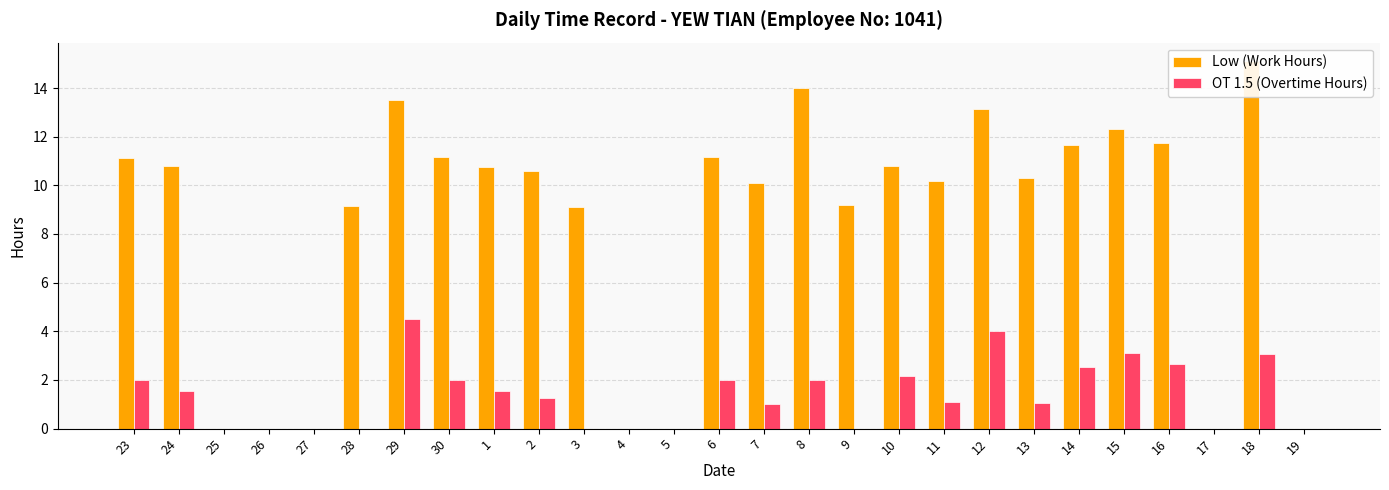

Where does the Low (Work Hours) series first go above 10?

23